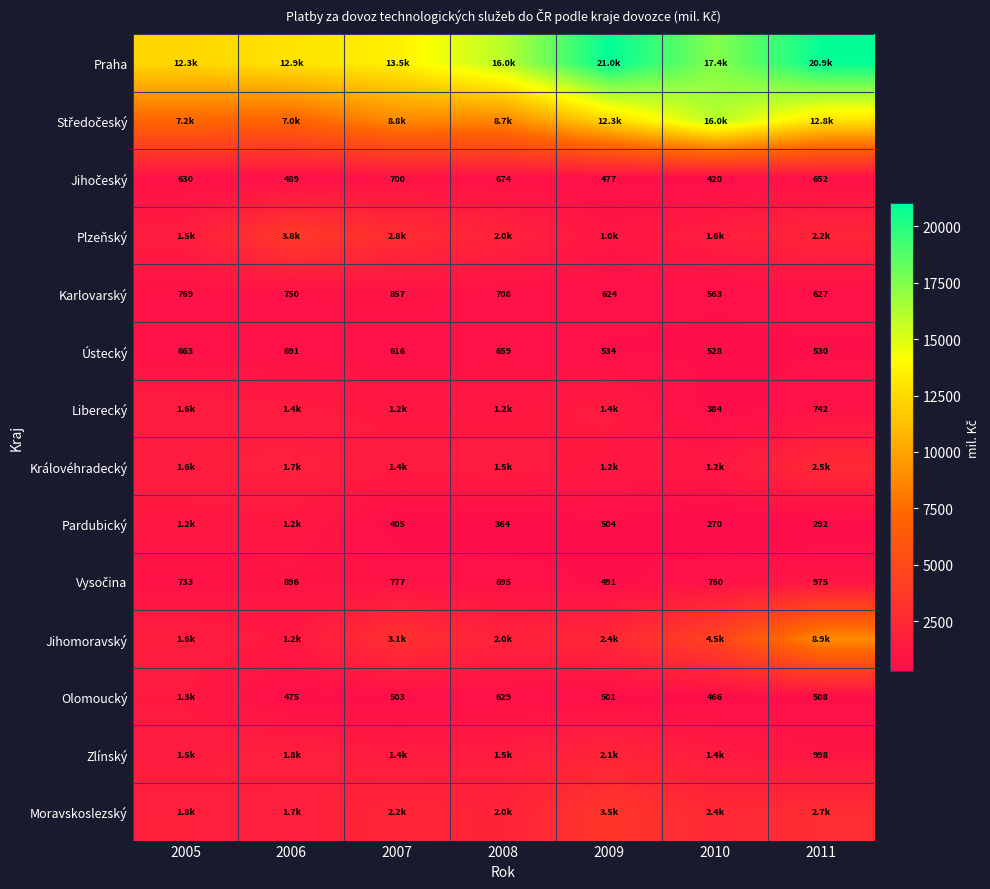

Read the Královéhradecký value at 2009.

1186.8